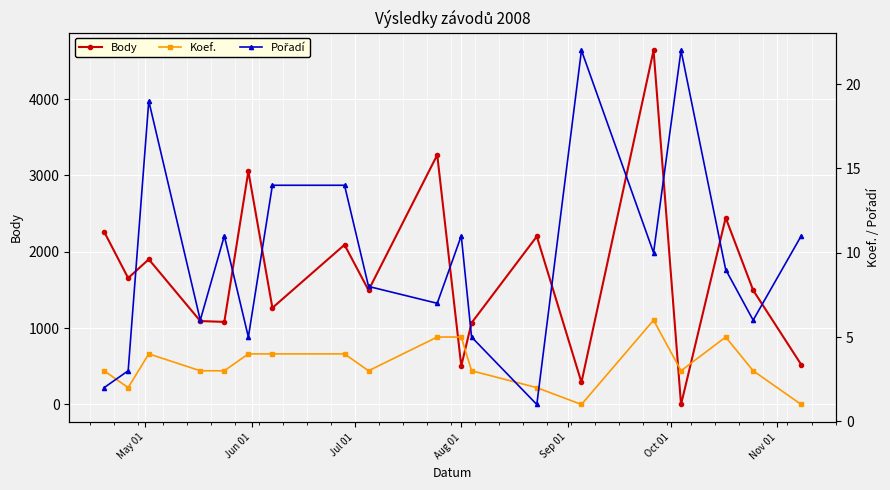

True or false: Body and Pořadí cross at least once.

True